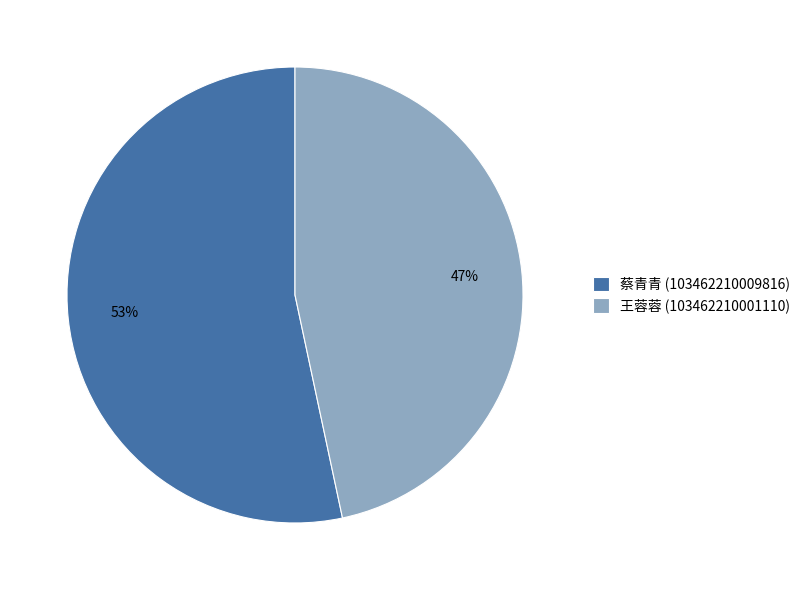

To the nearest percent, what is the combined percentage of 蔡青青 (103462210009816) and 王蓉蓉 (103462210001110)?

100%